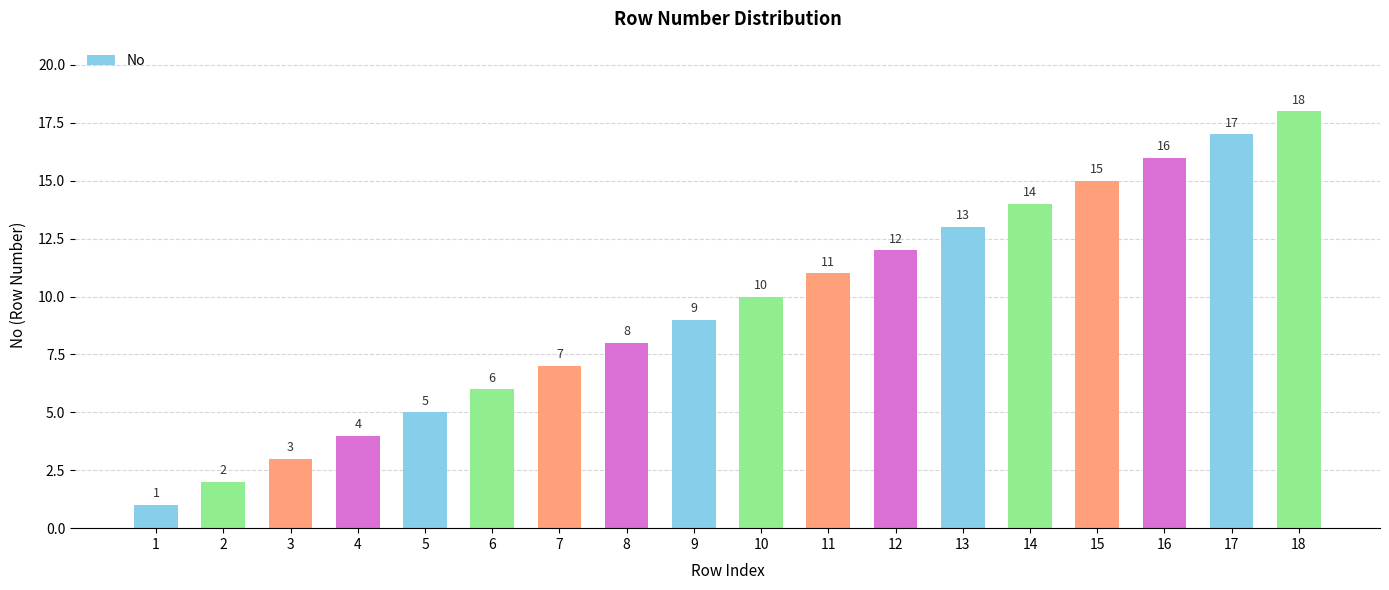

What is the approximate value at 5, to the nearest 5?

5